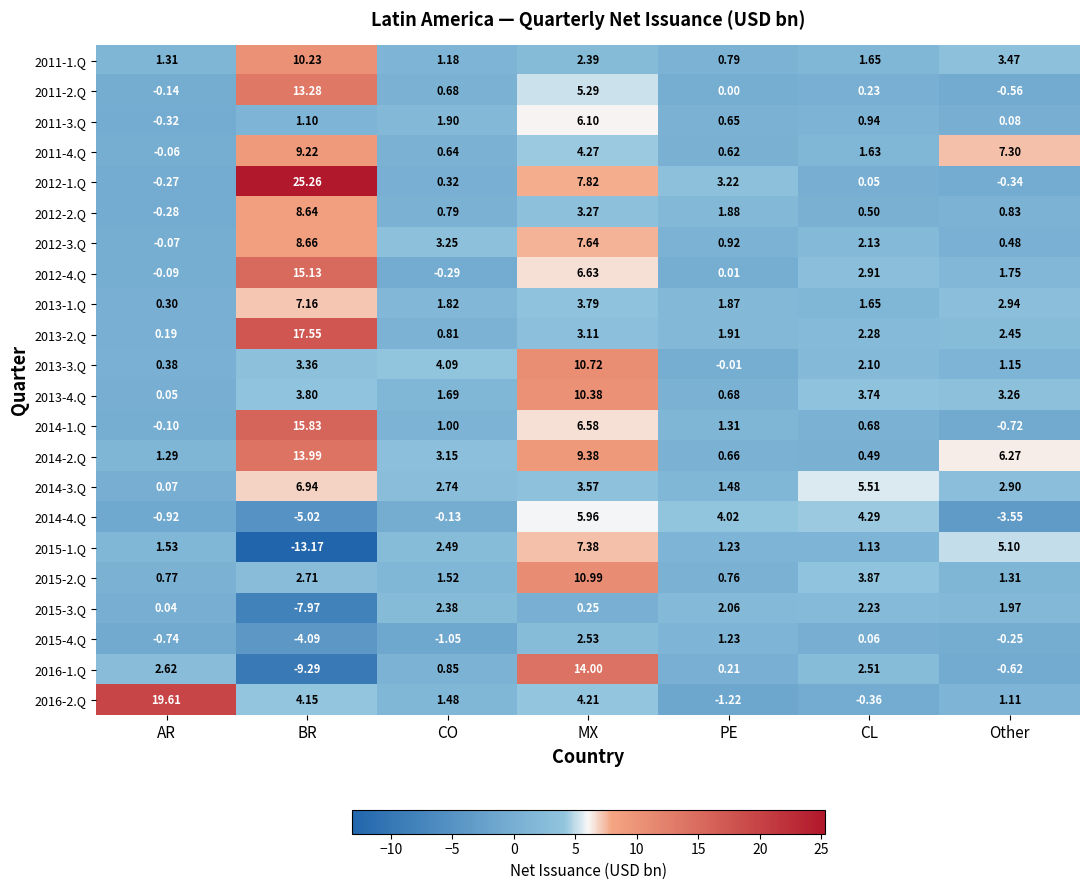

Where does the 2013-3.Q series first go above 2?

BR